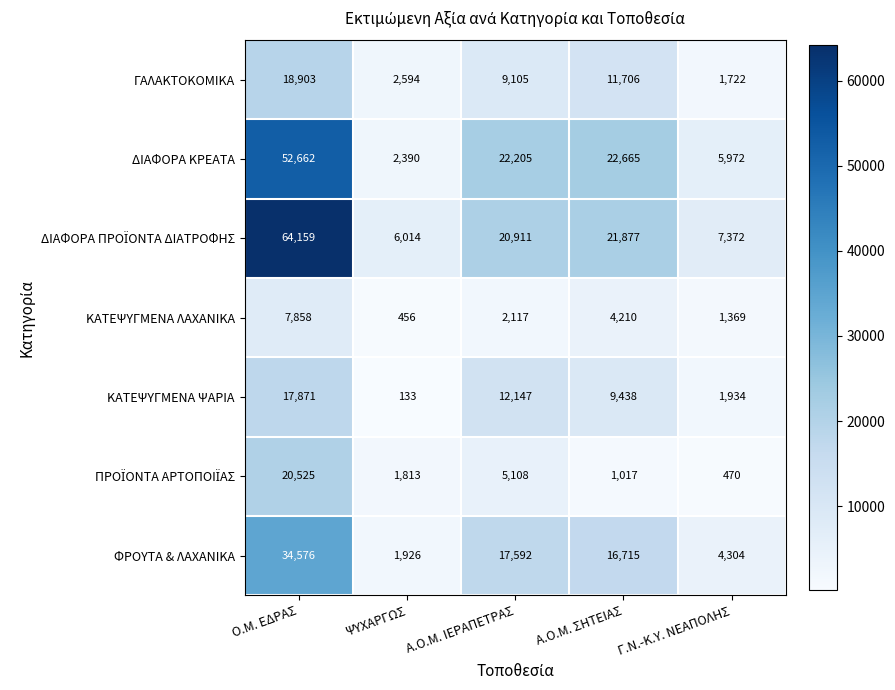

Where does the ΦΡΟΥΤΑ & ΛΑΧΑΝΙΚΑ series first go above 16715?

Ο.Μ. ΕΔΡΑΣ